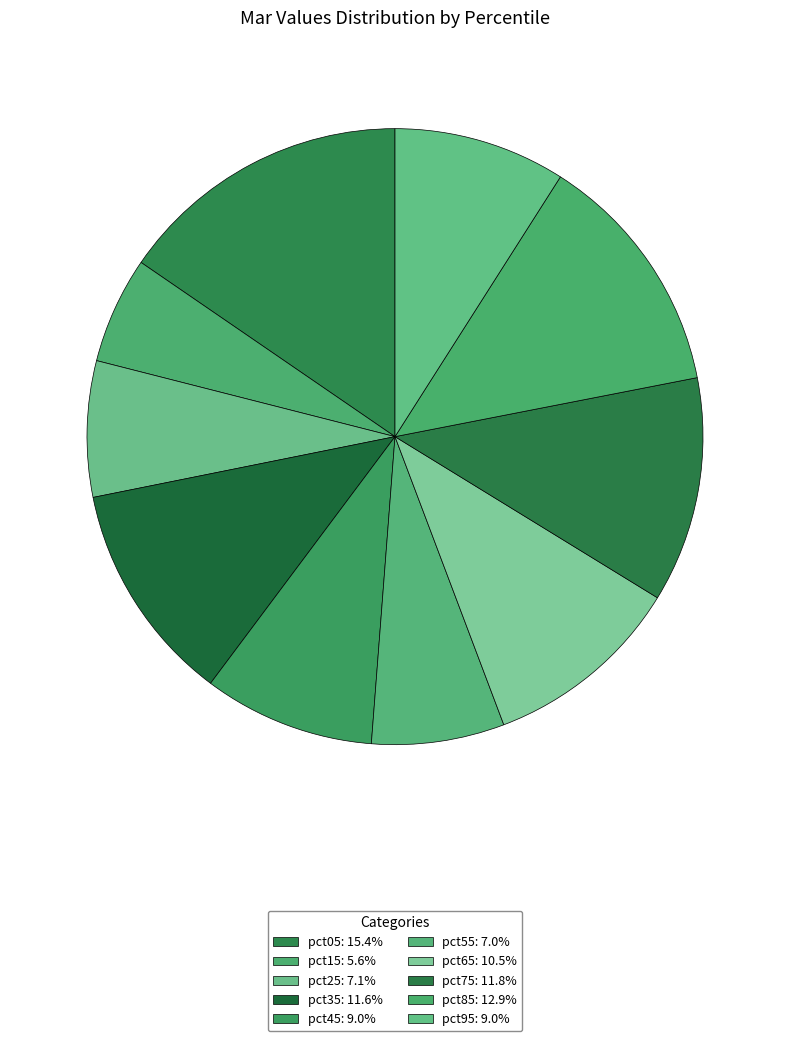

To the nearest percent, what percentage of the pie is pct15?

6%